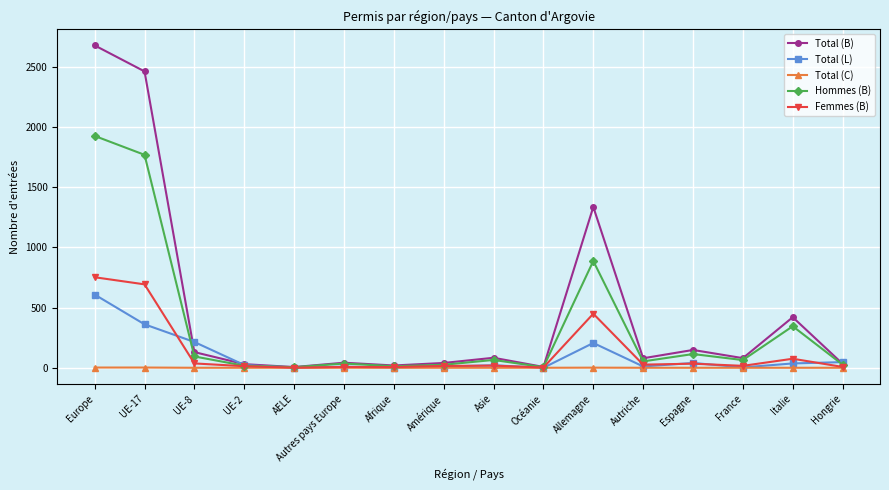

Which series has the widest spread of values?

Total (B)